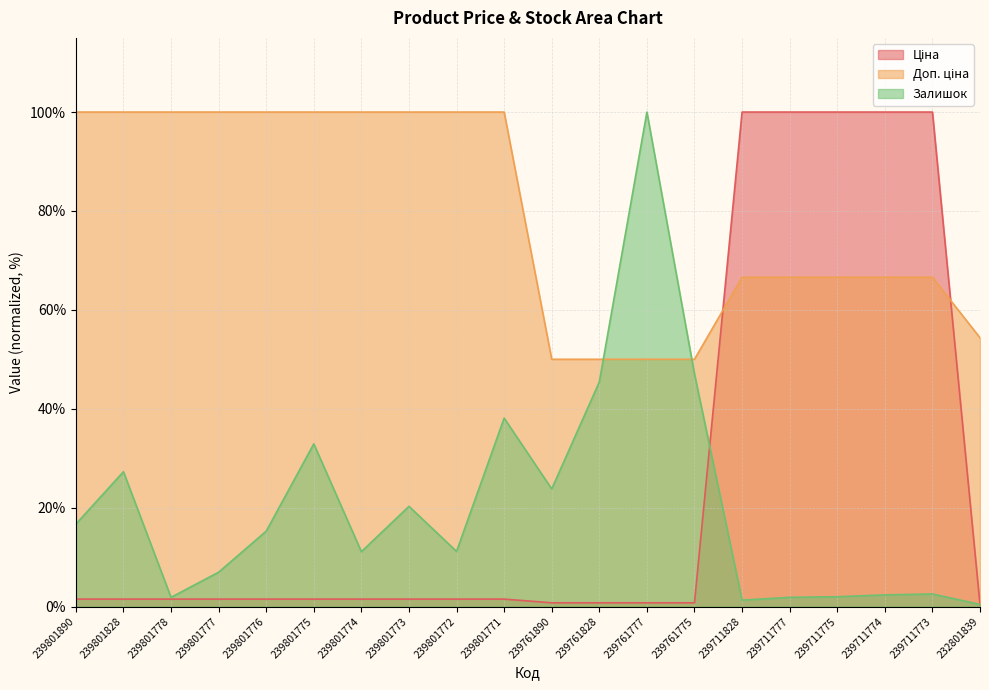

What is the spread (max minus min) of values at 239801771?

98.5